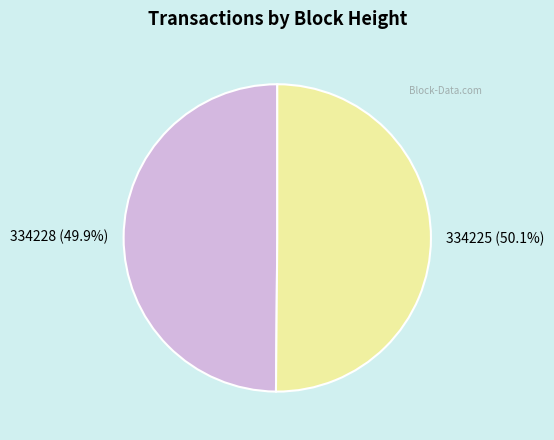

Is the sum of 334228 and 334225 greater than half?

Yes